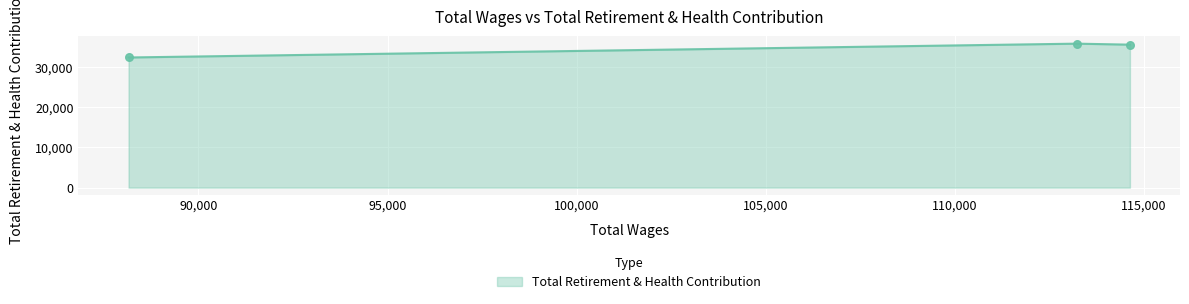

What is the maximum value shown in the chart?

35767